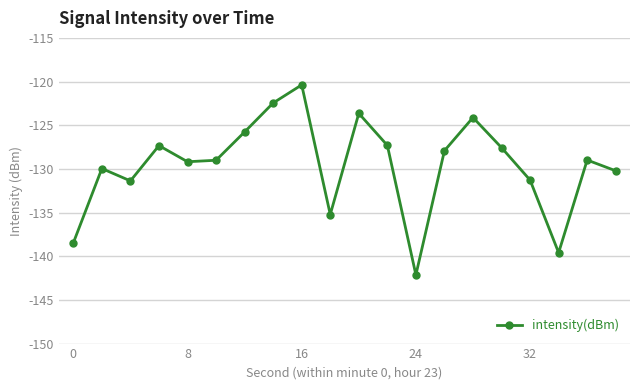

How many points are lower than both their immediate neighbors (excluding endpoints)?

5